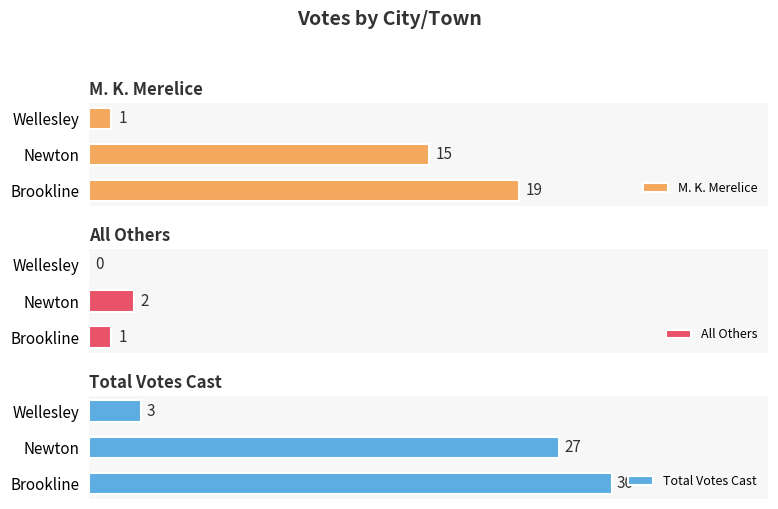

At which label is Total Votes Cast closest to 16?

Newton